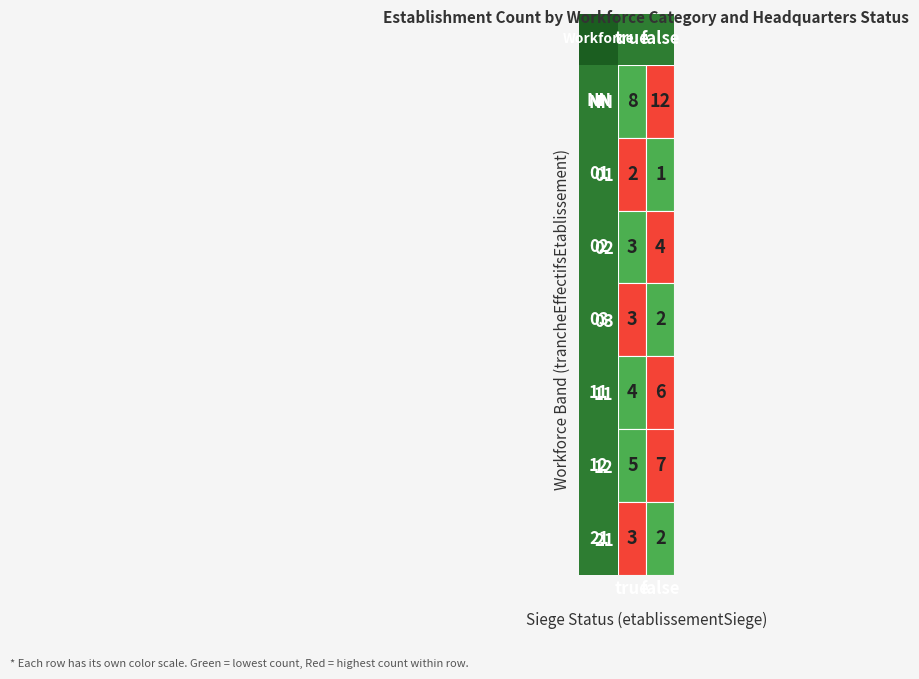

What is the total value across all series at 12?

12